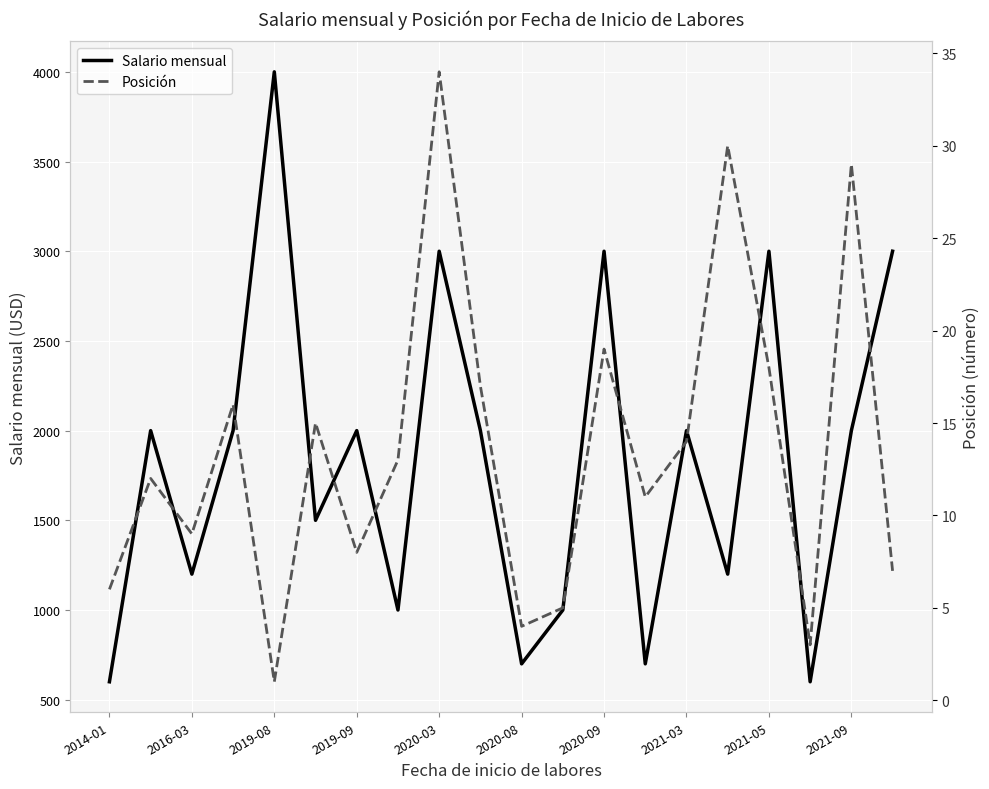

What is the maximum value for Salario mensual?

4000